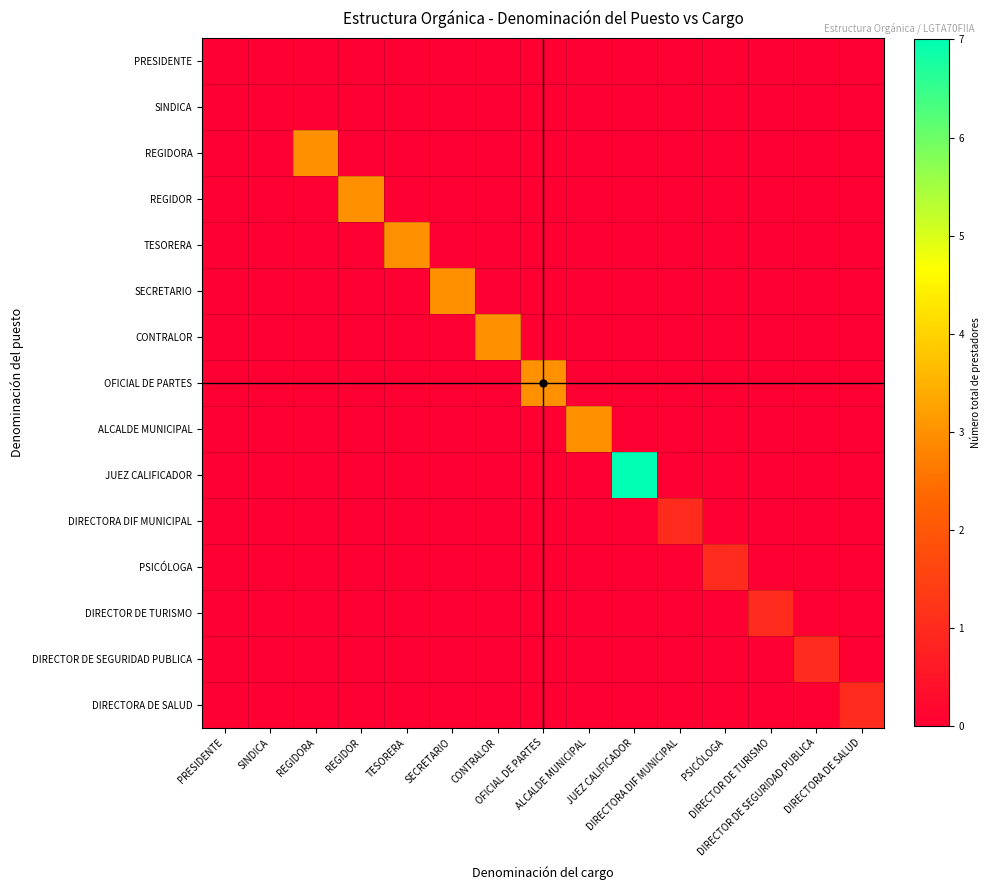

Reading left to right, list all the values displayed in this chart.

PRESIDENTE: PRESIDENTE=0	SINDICA=0	REGIDORA=0	REGIDOR=0	TESORERA=0	SECRETARIO=0	CONTRALOR=0	OFICIAL DE PARTES=0	ALCALDE MUNICIPAL=0	JUEZ CALIFICADOR=0	DIRECTORA DIF MUNICIPAL=0	PSICÓLOGA=0	DIRECTOR DE TURISMO=0	DIRECTOR DE SEGURIDAD PUBLICA=0	DIRECTORA DE SALUD=0
SINDICA: PRESIDENTE=0	SINDICA=0	REGIDORA=0	REGIDOR=0	TESORERA=0	SECRETARIO=0	CONTRALOR=0	OFICIAL DE PARTES=0	ALCALDE MUNICIPAL=0	JUEZ CALIFICADOR=0	DIRECTORA DIF MUNICIPAL=0	PSICÓLOGA=0	DIRECTOR DE TURISMO=0	DIRECTOR DE SEGURIDAD PUBLICA=0	DIRECTORA DE SALUD=0
REGIDORA: PRESIDENTE=0	SINDICA=0	REGIDORA=3	REGIDOR=0	TESORERA=0	SECRETARIO=0	CONTRALOR=0	OFICIAL DE PARTES=0	ALCALDE MUNICIPAL=0	JUEZ CALIFICADOR=0	DIRECTORA DIF MUNICIPAL=0	PSICÓLOGA=0	DIRECTOR DE TURISMO=0	DIRECTOR DE SEGURIDAD PUBLICA=0	DIRECTORA DE SALUD=0
REGIDOR: PRESIDENTE=0	SINDICA=0	REGIDORA=0	REGIDOR=3	TESORERA=0	SECRETARIO=0	CONTRALOR=0	OFICIAL DE PARTES=0	ALCALDE MUNICIPAL=0	JUEZ CALIFICADOR=0	DIRECTORA DIF MUNICIPAL=0	PSICÓLOGA=0	DIRECTOR DE TURISMO=0	DIRECTOR DE SEGURIDAD PUBLICA=0	DIRECTORA DE SALUD=0
TESORERA: PRESIDENTE=0	SINDICA=0	REGIDORA=0	REGIDOR=0	TESORERA=3	SECRETARIO=0	CONTRALOR=0	OFICIAL DE PARTES=0	ALCALDE MUNICIPAL=0	JUEZ CALIFICADOR=0	DIRECTORA DIF MUNICIPAL=0	PSICÓLOGA=0	DIRECTOR DE TURISMO=0	DIRECTOR DE SEGURIDAD PUBLICA=0	DIRECTORA DE SALUD=0
SECRETARIO: PRESIDENTE=0	SINDICA=0	REGIDORA=0	REGIDOR=0	TESORERA=0	SECRETARIO=3	CONTRALOR=0	OFICIAL DE PARTES=0	ALCALDE MUNICIPAL=0	JUEZ CALIFICADOR=0	DIRECTORA DIF MUNICIPAL=0	PSICÓLOGA=0	DIRECTOR DE TURISMO=0	DIRECTOR DE SEGURIDAD PUBLICA=0	DIRECTORA DE SALUD=0
CONTRALOR: PRESIDENTE=0	SINDICA=0	REGIDORA=0	REGIDOR=0	TESORERA=0	SECRETARIO=0	CONTRALOR=3	OFICIAL DE PARTES=0	ALCALDE MUNICIPAL=0	JUEZ CALIFICADOR=0	DIRECTORA DIF MUNICIPAL=0	PSICÓLOGA=0	DIRECTOR DE TURISMO=0	DIRECTOR DE SEGURIDAD PUBLICA=0	DIRECTORA DE SALUD=0
OFICIAL DE PARTES: PRESIDENTE=0	SINDICA=0	REGIDORA=0	REGIDOR=0	TESORERA=0	SECRETARIO=0	CONTRALOR=0	OFICIAL DE PARTES=3	ALCALDE MUNICIPAL=0	JUEZ CALIFICADOR=0	DIRECTORA DIF MUNICIPAL=0	PSICÓLOGA=0	DIRECTOR DE TURISMO=0	DIRECTOR DE SEGURIDAD PUBLICA=0	DIRECTORA DE SALUD=0
ALCALDE MUNICIPAL: PRESIDENTE=0	SINDICA=0	REGIDORA=0	REGIDOR=0	TESORERA=0	SECRETARIO=0	CONTRALOR=0	OFICIAL DE PARTES=0	ALCALDE MUNICIPAL=3	JUEZ CALIFICADOR=0	DIRECTORA DIF MUNICIPAL=0	PSICÓLOGA=0	DIRECTOR DE TURISMO=0	DIRECTOR DE SEGURIDAD PUBLICA=0	DIRECTORA DE SALUD=0
JUEZ CALIFICADOR: PRESIDENTE=0	SINDICA=0	REGIDORA=0	REGIDOR=0	TESORERA=0	SECRETARIO=0	CONTRALOR=0	OFICIAL DE PARTES=0	ALCALDE MUNICIPAL=0	JUEZ CALIFICADOR=7	DIRECTORA DIF MUNICIPAL=0	PSICÓLOGA=0	DIRECTOR DE TURISMO=0	DIRECTOR DE SEGURIDAD PUBLICA=0	DIRECTORA DE SALUD=0
DIRECTORA DIF MUNICIPAL: PRESIDENTE=0	SINDICA=0	REGIDORA=0	REGIDOR=0	TESORERA=0	SECRETARIO=0	CONTRALOR=0	OFICIAL DE PARTES=0	ALCALDE MUNICIPAL=0	JUEZ CALIFICADOR=0	DIRECTORA DIF MUNICIPAL=1	PSICÓLOGA=0	DIRECTOR DE TURISMO=0	DIRECTOR DE SEGURIDAD PUBLICA=0	DIRECTORA DE SALUD=0
PSICÓLOGA: PRESIDENTE=0	SINDICA=0	REGIDORA=0	REGIDOR=0	TESORERA=0	SECRETARIO=0	CONTRALOR=0	OFICIAL DE PARTES=0	ALCALDE MUNICIPAL=0	JUEZ CALIFICADOR=0	DIRECTORA DIF MUNICIPAL=0	PSICÓLOGA=1	DIRECTOR DE TURISMO=0	DIRECTOR DE SEGURIDAD PUBLICA=0	DIRECTORA DE SALUD=0
DIRECTOR DE TURISMO: PRESIDENTE=0	SINDICA=0	REGIDORA=0	REGIDOR=0	TESORERA=0	SECRETARIO=0	CONTRALOR=0	OFICIAL DE PARTES=0	ALCALDE MUNICIPAL=0	JUEZ CALIFICADOR=0	DIRECTORA DIF MUNICIPAL=0	PSICÓLOGA=0	DIRECTOR DE TURISMO=1	DIRECTOR DE SEGURIDAD PUBLICA=0	DIRECTORA DE SALUD=0
DIRECTOR DE SEGURIDAD PUBLICA: PRESIDENTE=0	SINDICA=0	REGIDORA=0	REGIDOR=0	TESORERA=0	SECRETARIO=0	CONTRALOR=0	OFICIAL DE PARTES=0	ALCALDE MUNICIPAL=0	JUEZ CALIFICADOR=0	DIRECTORA DIF MUNICIPAL=0	PSICÓLOGA=0	DIRECTOR DE TURISMO=0	DIRECTOR DE SEGURIDAD PUBLICA=1	DIRECTORA DE SALUD=0
DIRECTORA DE SALUD: PRESIDENTE=0	SINDICA=0	REGIDORA=0	REGIDOR=0	TESORERA=0	SECRETARIO=0	CONTRALOR=0	OFICIAL DE PARTES=0	ALCALDE MUNICIPAL=0	JUEZ CALIFICADOR=0	DIRECTORA DIF MUNICIPAL=0	PSICÓLOGA=0	DIRECTOR DE TURISMO=0	DIRECTOR DE SEGURIDAD PUBLICA=0	DIRECTORA DE SALUD=1